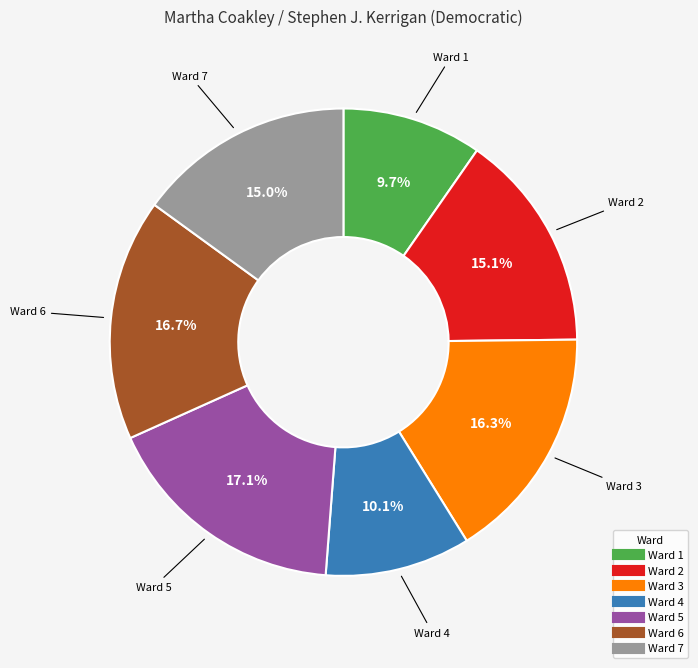

True or false: Ward 1 accounts for 10% of the total.

True